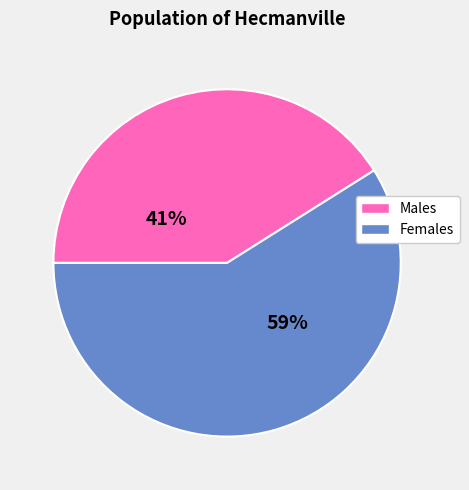

How many slices are in this pie chart?

2